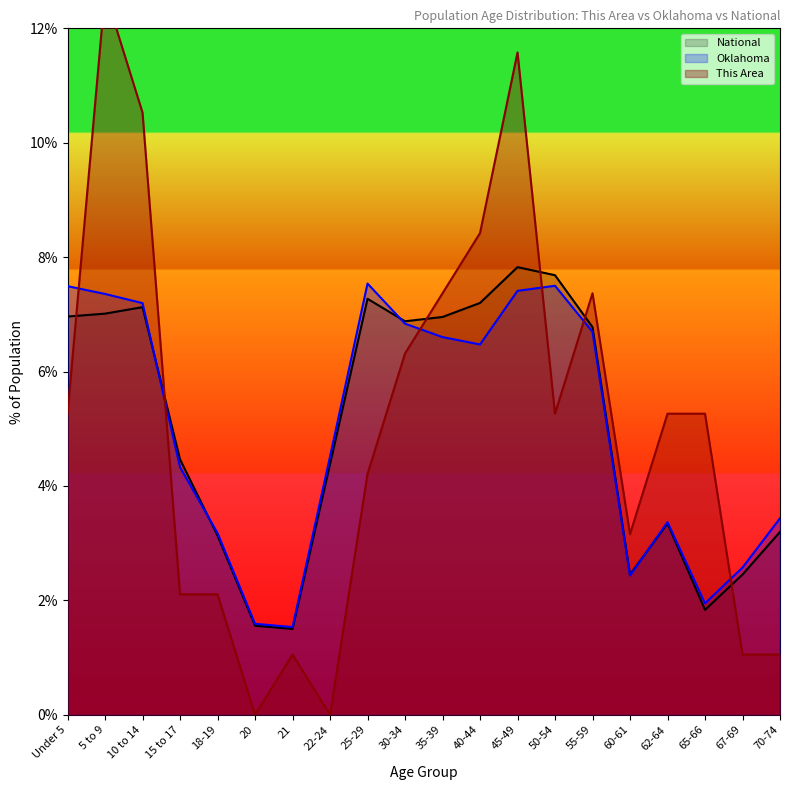

What is the sum of all This Area values?

100.0